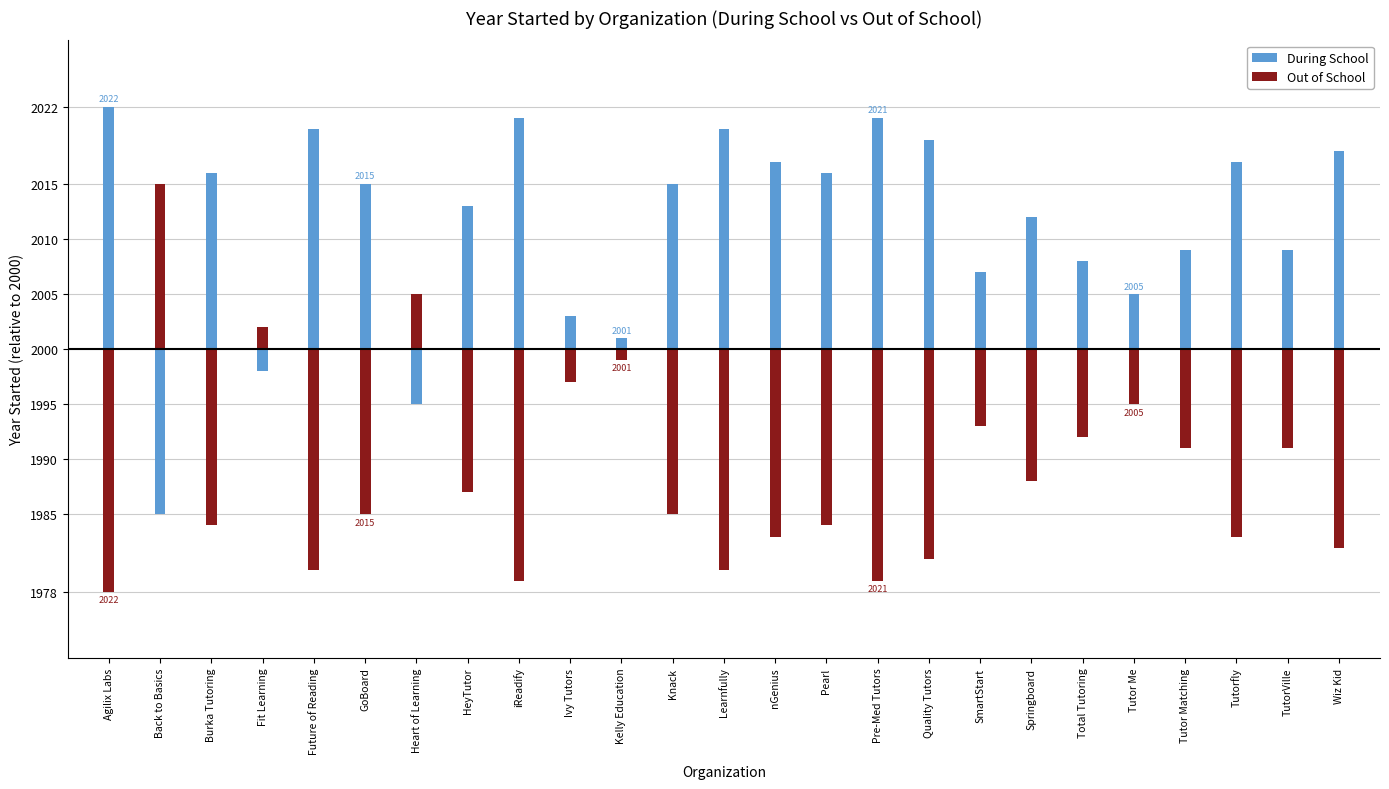

Reading left to right, list all the values displayed in this chart.

During School: Agilix Labs=22	Back to Basics=-15	Burka Tutoring=16	Fit Learning=-2	Future of Reading=20	GoBoard=15	Heart of Learning=-5	HeyTutor=13	iReadify=21	Ivy Tutors=3	Kelly Education=1	Knack=15	Learnfully=20	nGenius=17	Pearl=16	Pre-Med Tutors=21	Quality Tutors=19	SmartStart=7	Springboard=12	Total Tutoring=8	Tutor Me=5	Tutor Matching=9	Tutorfly=17	TutorVille=9	Wiz Kid=18
Out of School: Agilix Labs=-22	Back to Basics=15	Burka Tutoring=-16	Fit Learning=2	Future of Reading=-20	GoBoard=-15	Heart of Learning=5	HeyTutor=-13	iReadify=-21	Ivy Tutors=-3	Kelly Education=-1	Knack=-15	Learnfully=-20	nGenius=-17	Pearl=-16	Pre-Med Tutors=-21	Quality Tutors=-19	SmartStart=-7	Springboard=-12	Total Tutoring=-8	Tutor Me=-5	Tutor Matching=-9	Tutorfly=-17	TutorVille=-9	Wiz Kid=-18